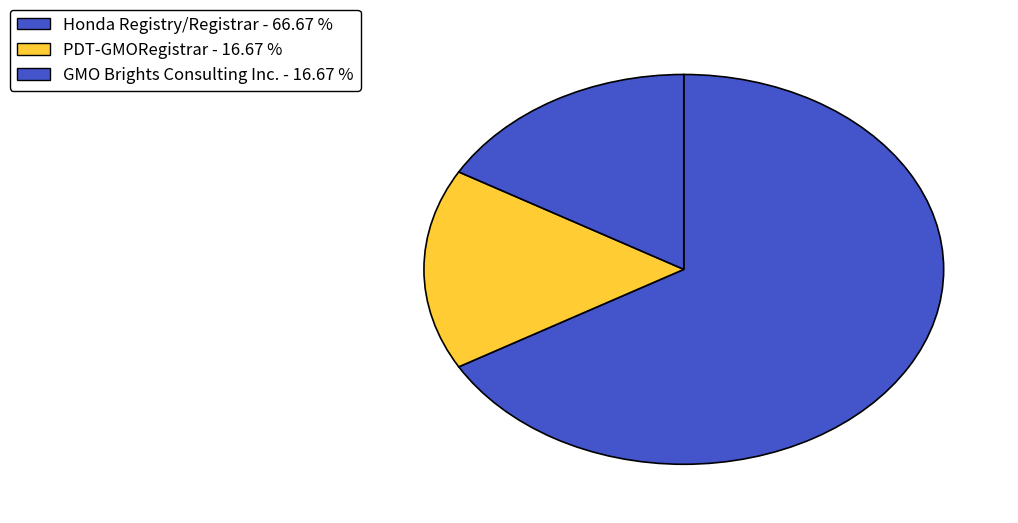

How many segments does this pie chart have?

3